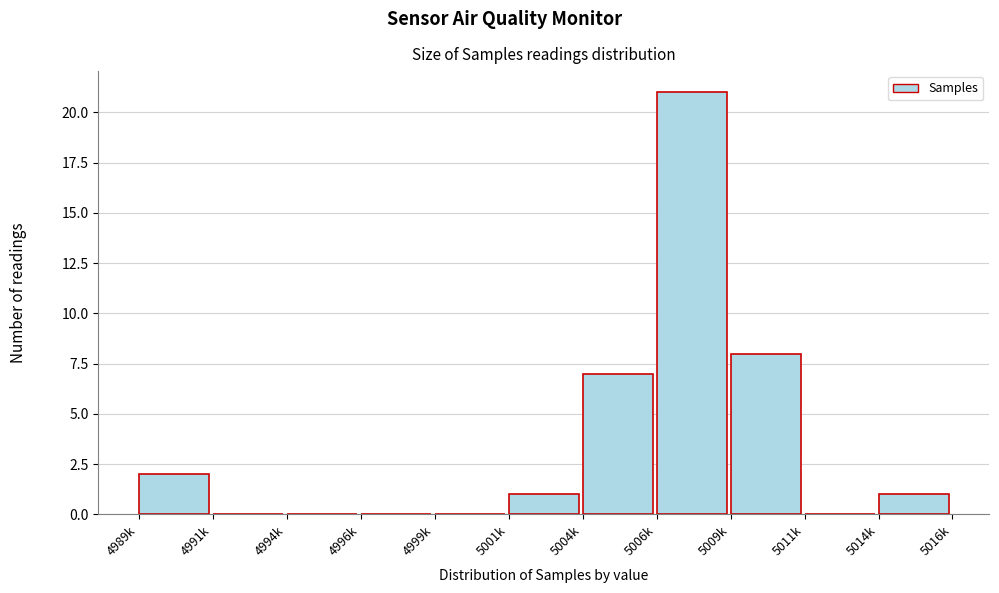

Reading left to right, transcribe all the data shown in this chart.

4989k=2	4991k=0	4994k=0	4996k=0	4999k=0	5001k=1	5004k=7	5006k=21	5009k=8	5011k=0	5014k=1